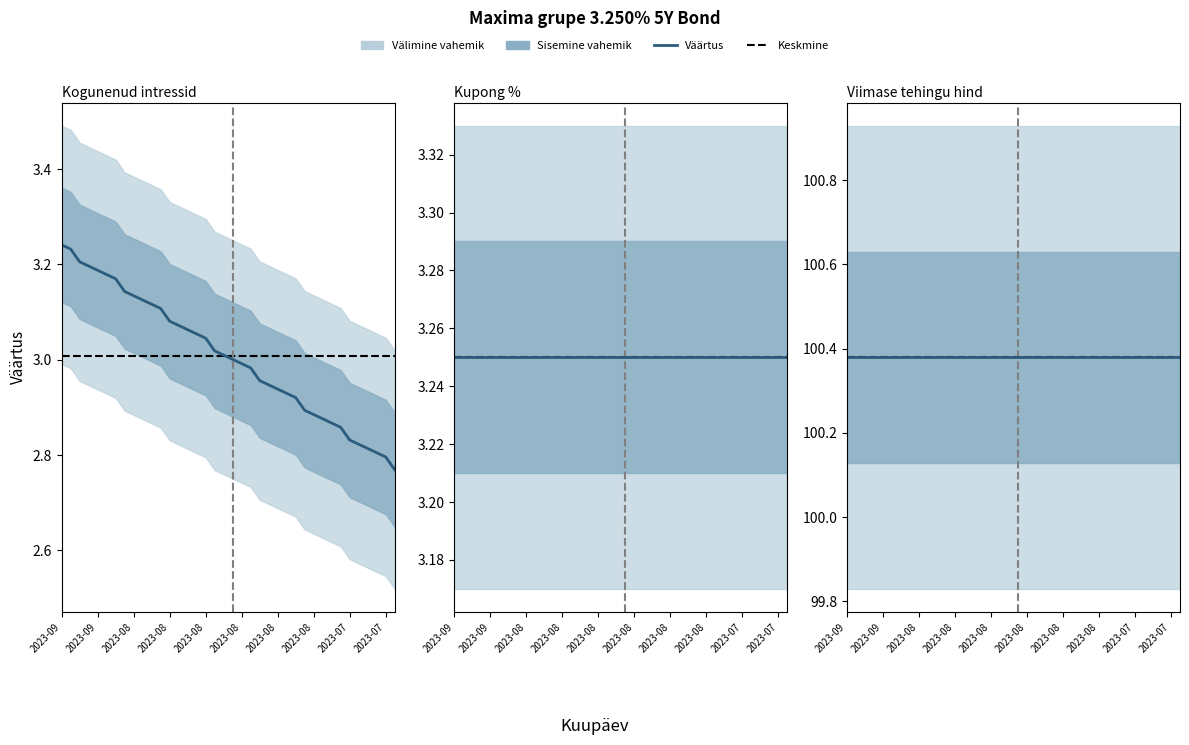

Between 34 and 37, which is larger?

34